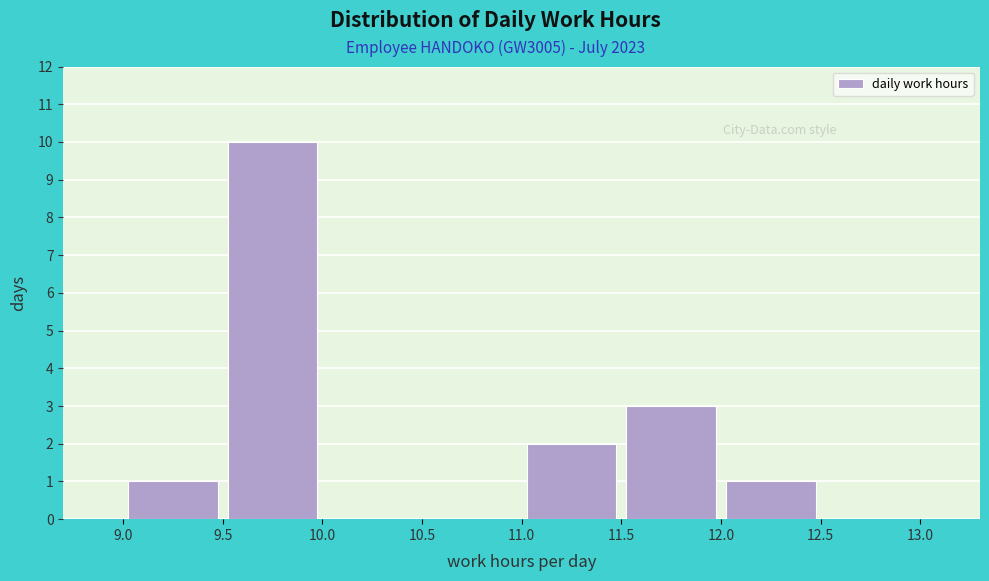

Reading left to right, list every bar in this chart as the range it spans on the x-axis followed by its height. The values are not printed on the chart, so give them approximately, as read against the axis.

9.0 to 9.5: 1
9.5 to 10.0: 10
10.0 to 10.5: 0
10.5 to 11.0: 0
11.0 to 11.5: 2
11.5 to 12.0: 3
12.0 to 12.5: 1
12.5 to 13.0: 0